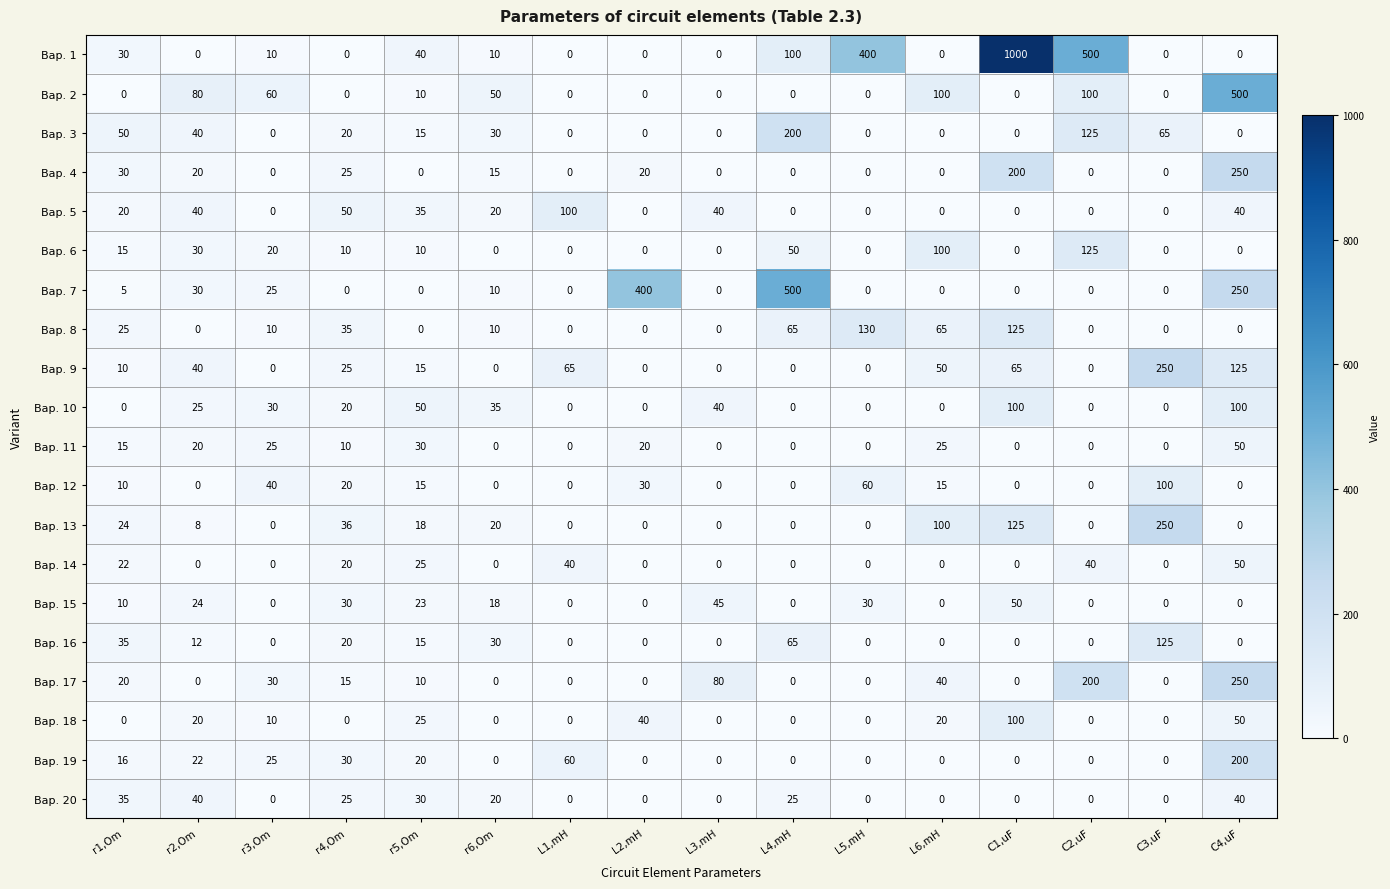

At how many categories does at least one series exceed 425?

4